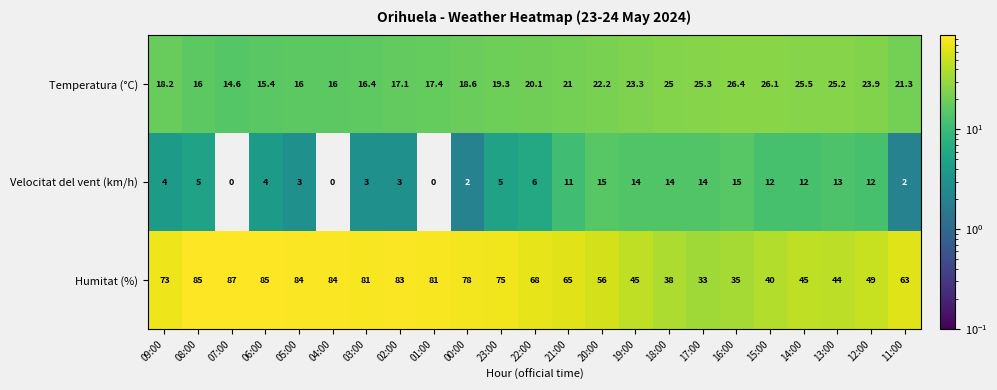

How many data points does each series have?

23